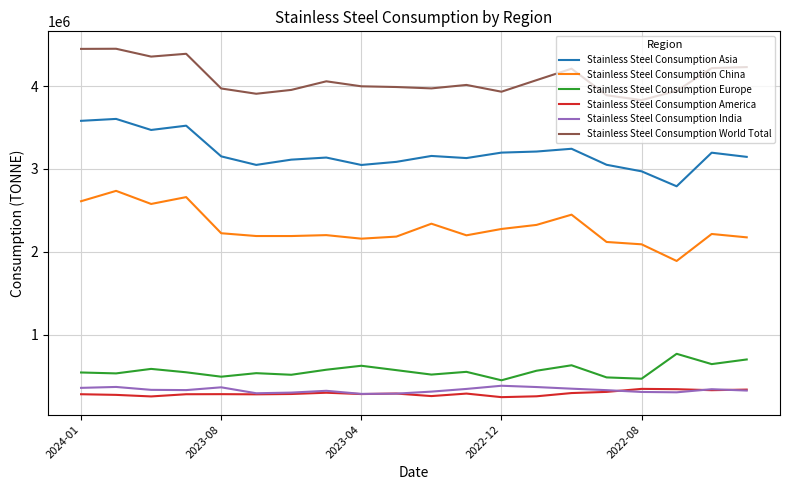

What is the lowest value of the Stainless Steel Consumption America series?

249017